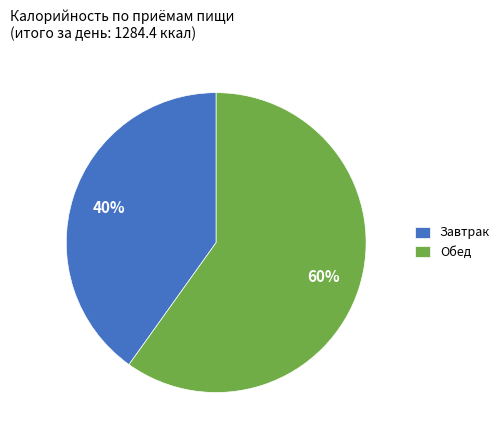

What is the smallest slice in the pie chart?

Завтрак